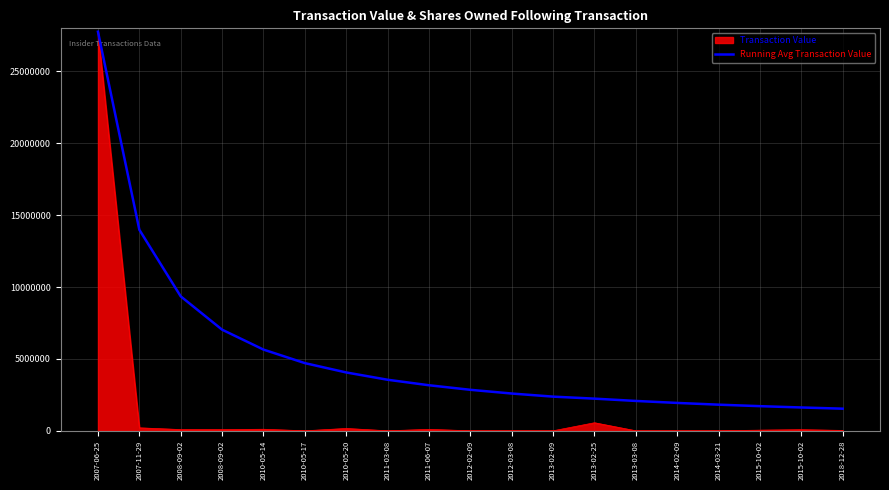

What are all the series names shown in the legend?

Transaction Value, Running Avg Transaction Value